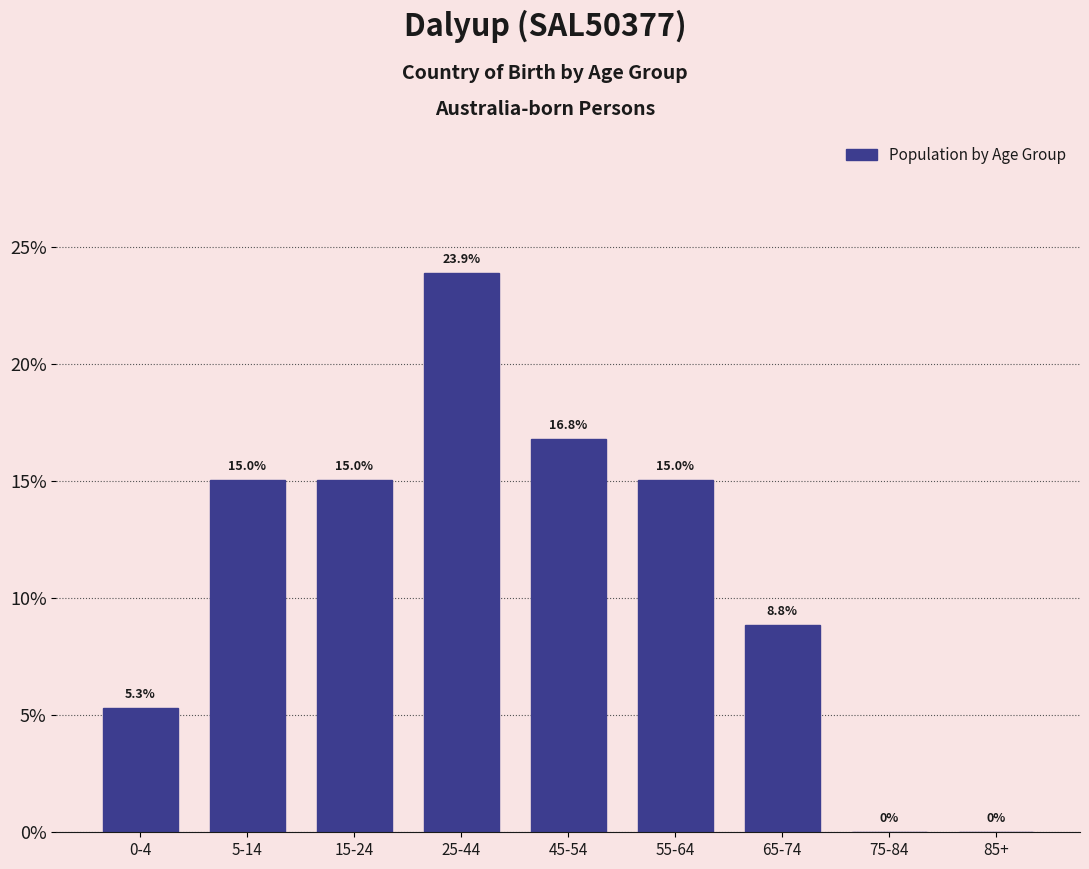

Reading left to right, transcribe all the data shown in this chart.

0-4=5.3	5-14=15.0	15-24=15.0	25-44=23.9	45-54=16.8	55-64=15.0	65-74=8.8	75-84=0.0	85+=0.0